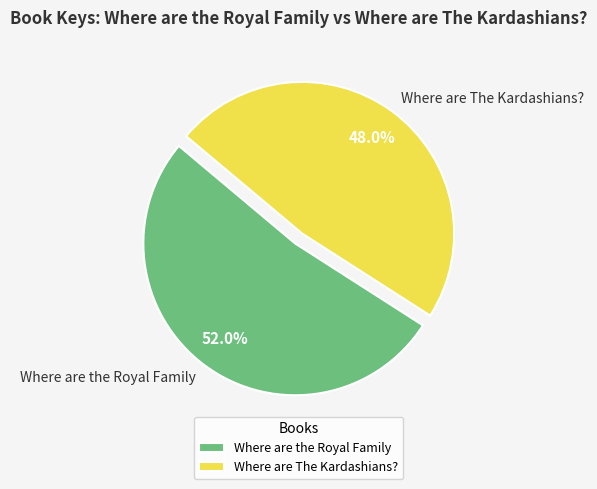

How many slices are in this pie chart?

2